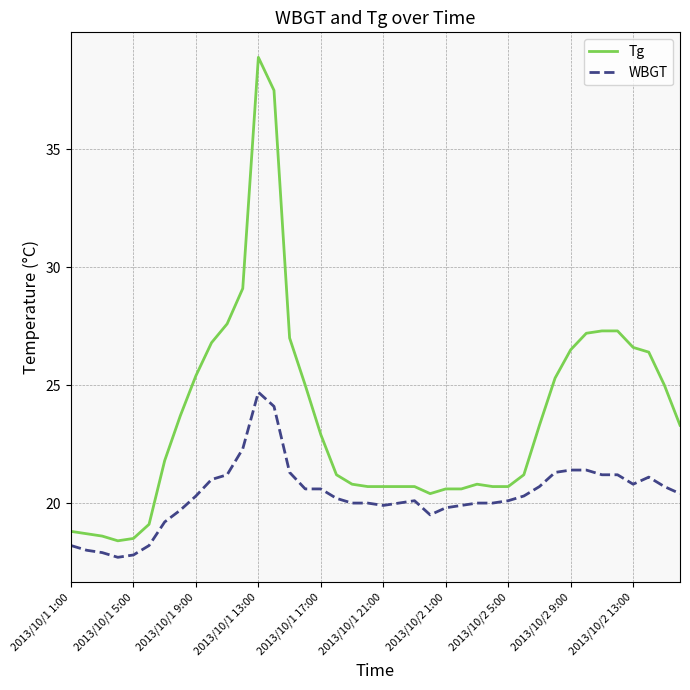

True or false: Tg and WBGT cross at least once.

False